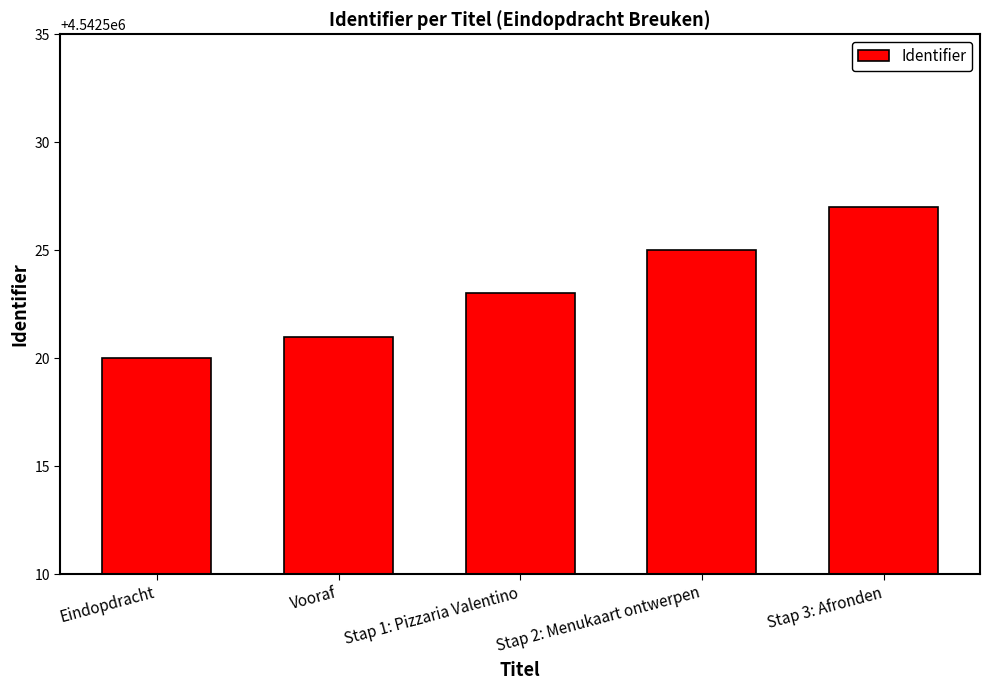

Count the number of data series in this chart.

1